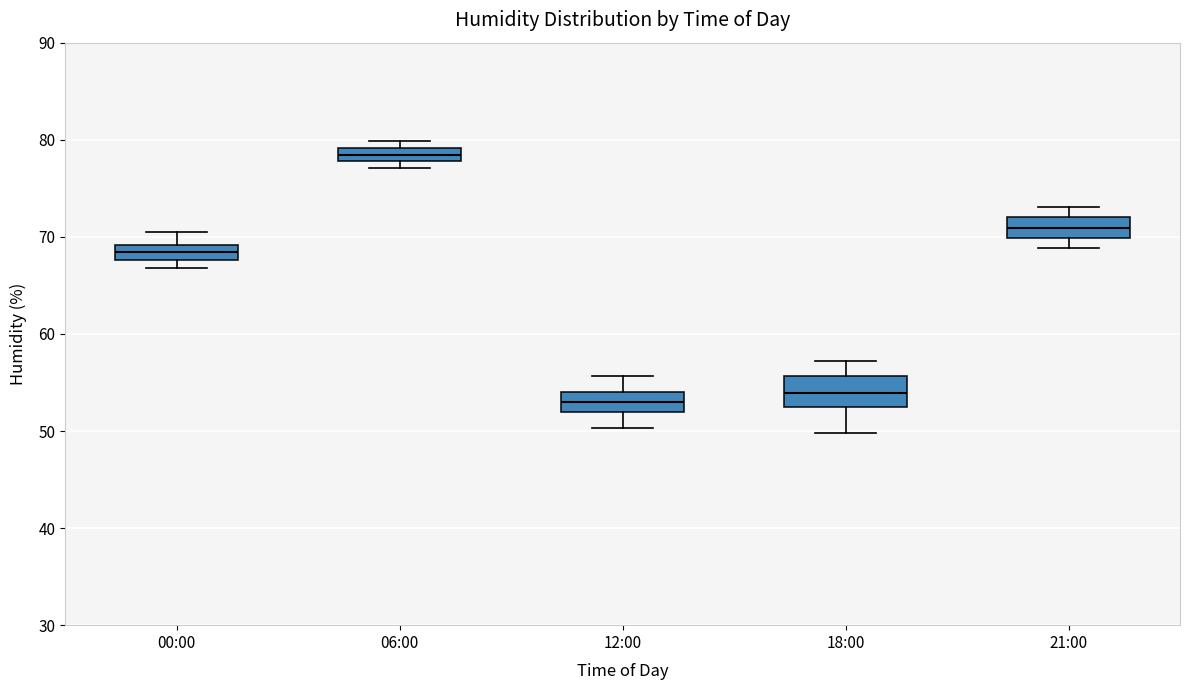

Where does the upper whisker of the box for 21:00 end on the y-axis? The values are not printed on the chart, so give them approximately, as read against the axis.

73